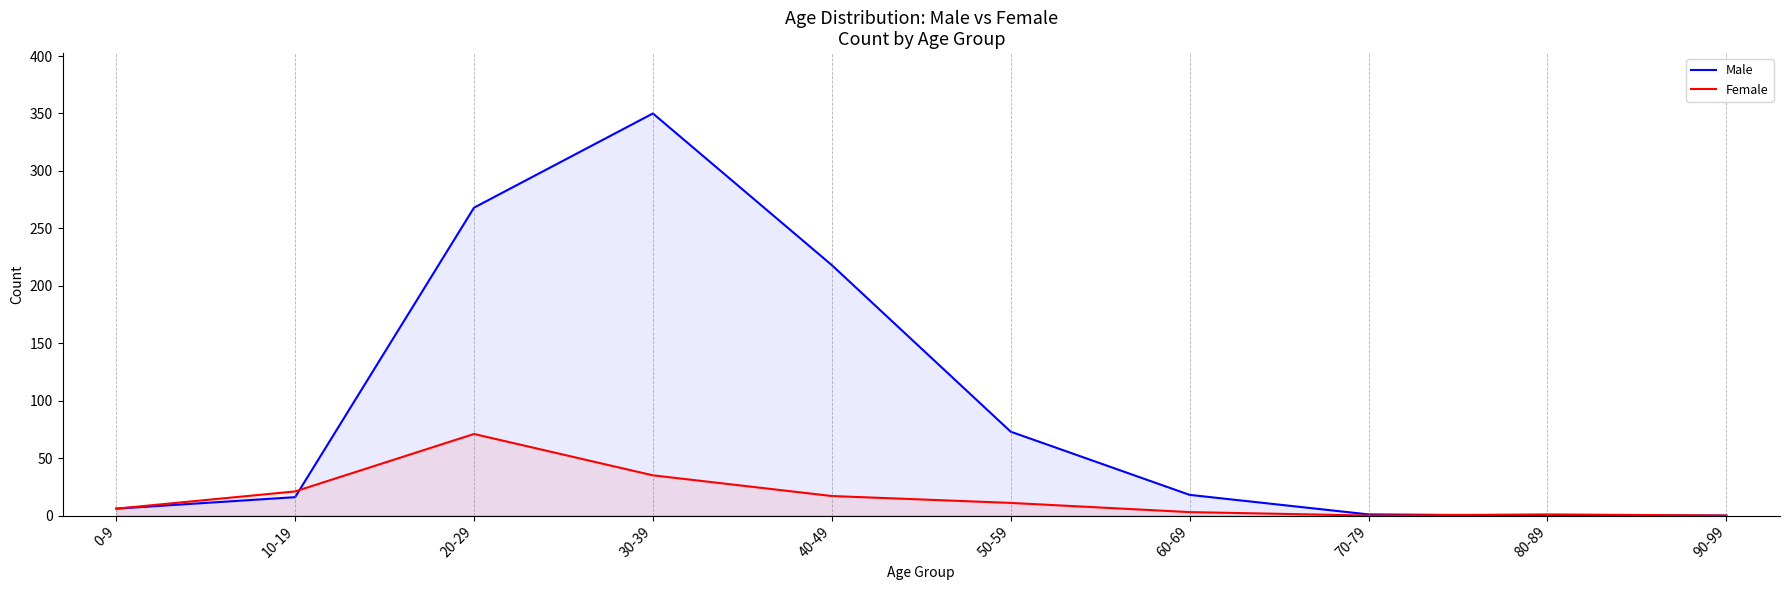

Is it true that Female equals 6 at 0-9?

True